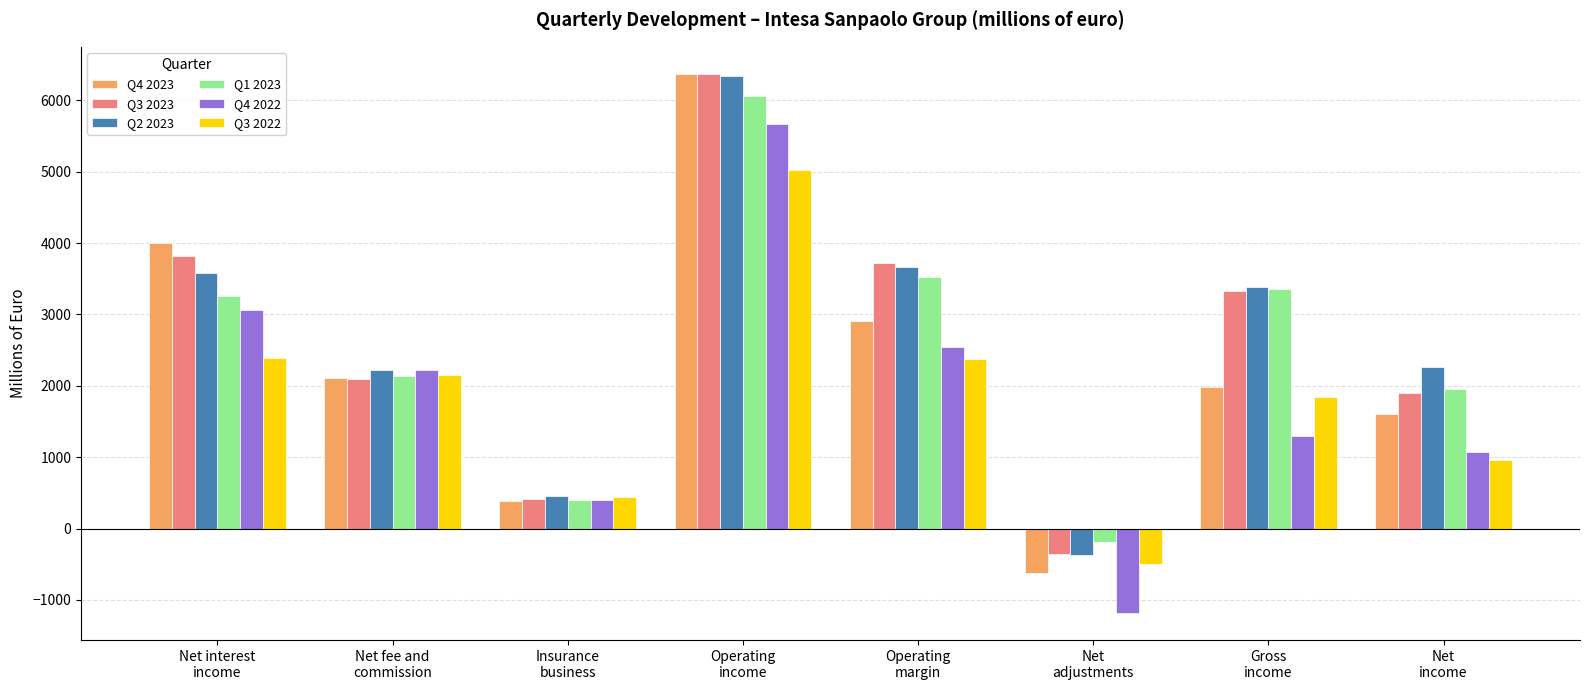

Which series has the widest spread of values?

Q4 2023